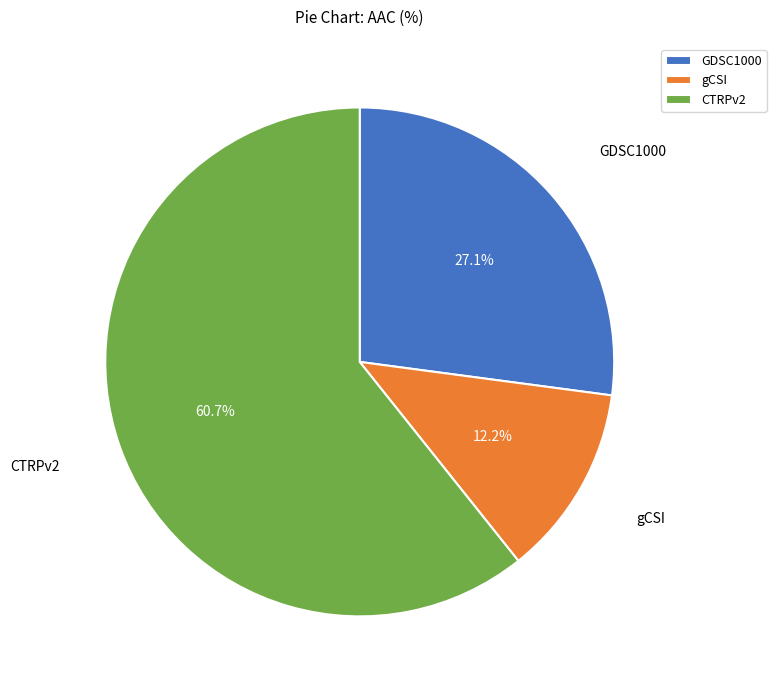

What is the majority slice?

CTRPv2